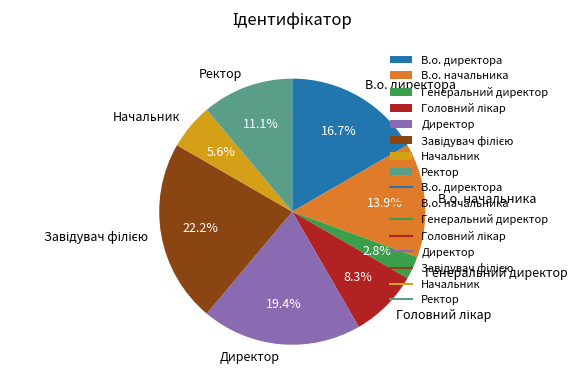

How many slices are in this pie chart?

8